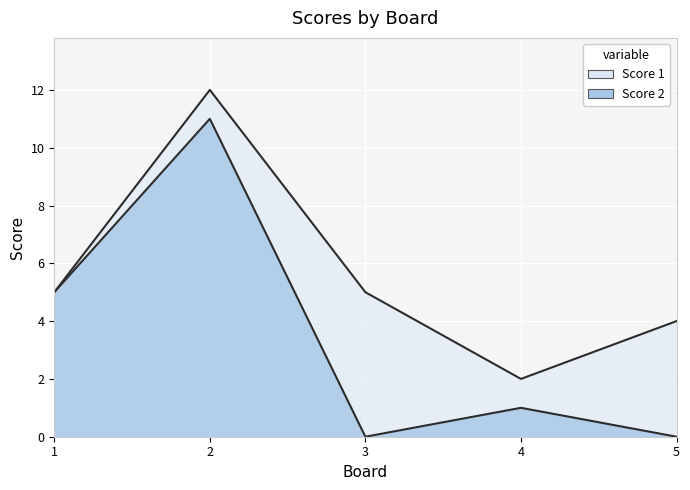

Where does the data first go above 1?

1